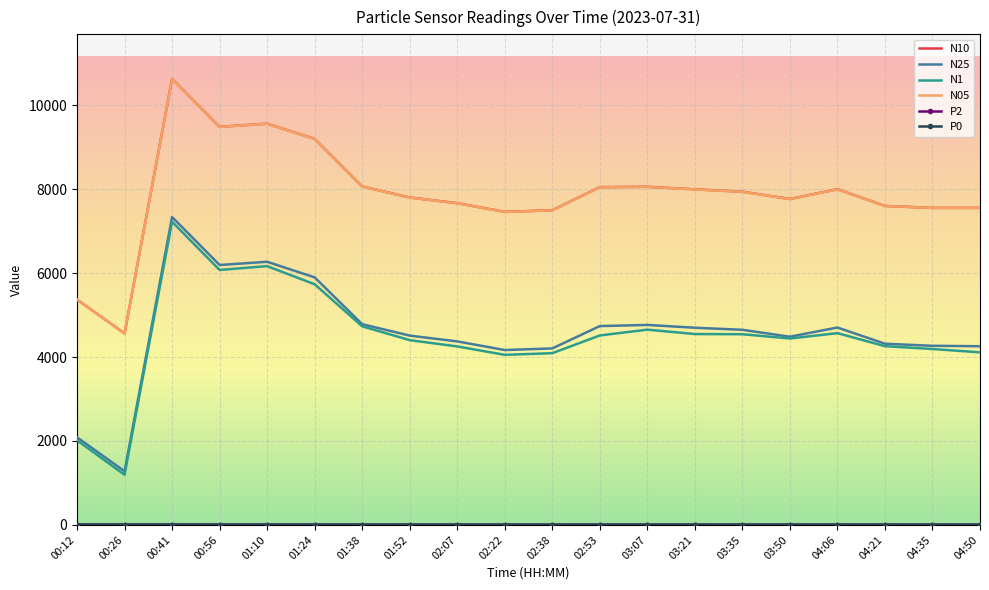

Which series has the largest range (max minus min)?

N10